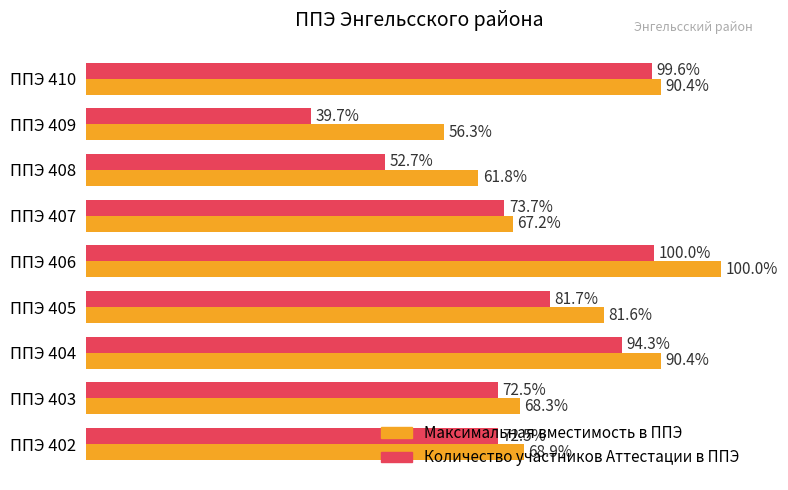

What are all the series names shown in the legend?

Максимальная вместимость в ППЭ, Количество участников Аттестации в ППЭ